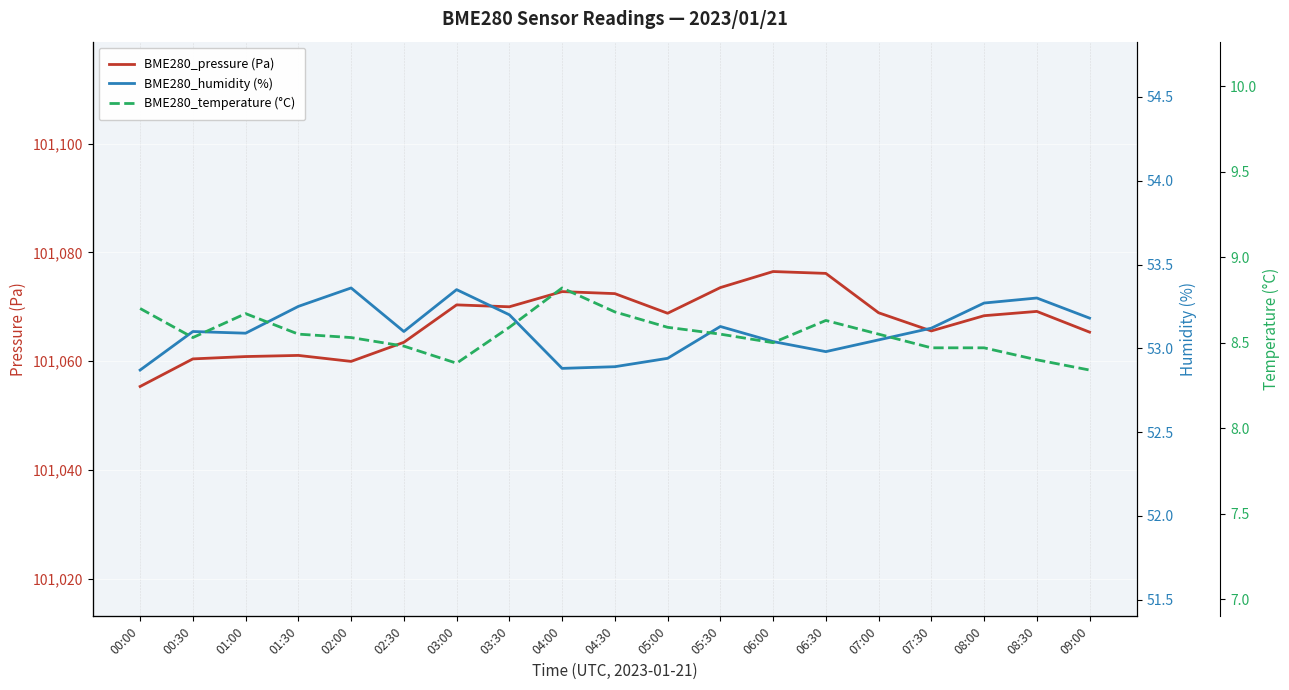

Read the BME280_pressure (Pa) value at 00:00.

101055.3